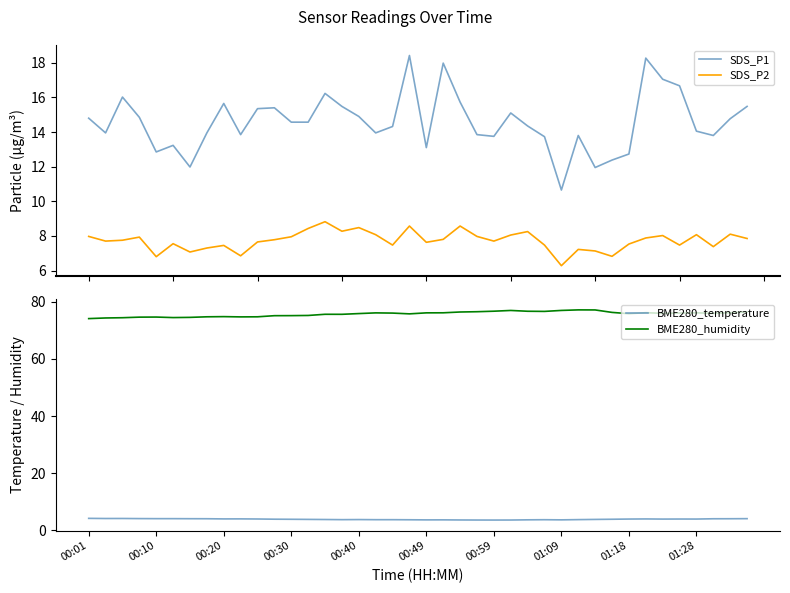

The BME280_temperature series shows 1.8 at 27. True or false?

False